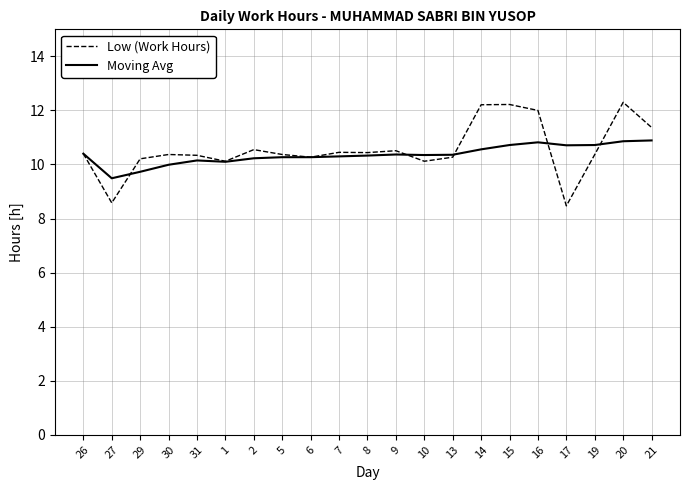

List the series in order of their peak value, highest first.

Low (Work Hours), Moving Avg